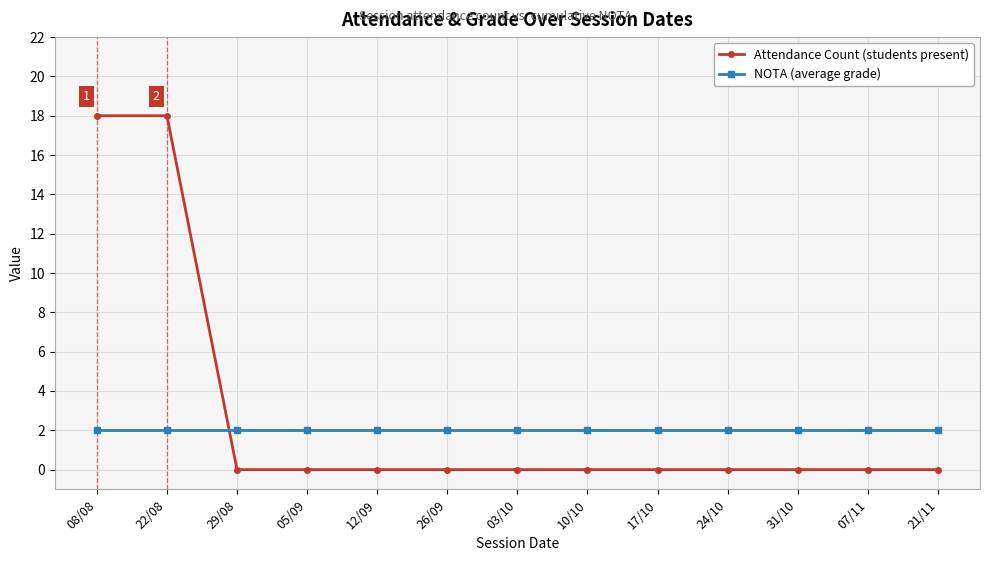

What is the label of the 11th point from the right?

29/08